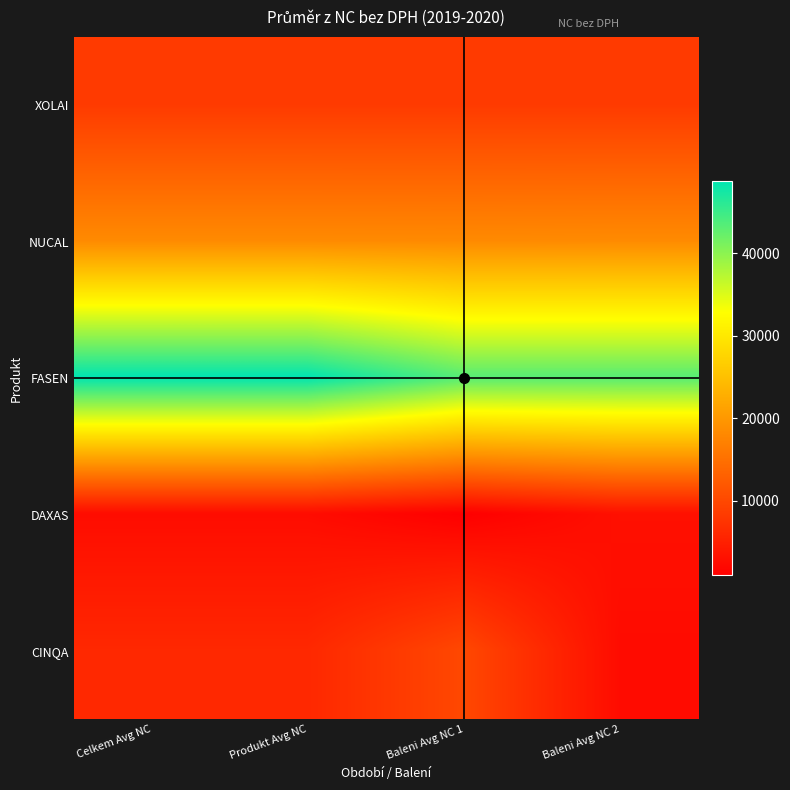

At how many categories does at least one series exceed 43692?

2